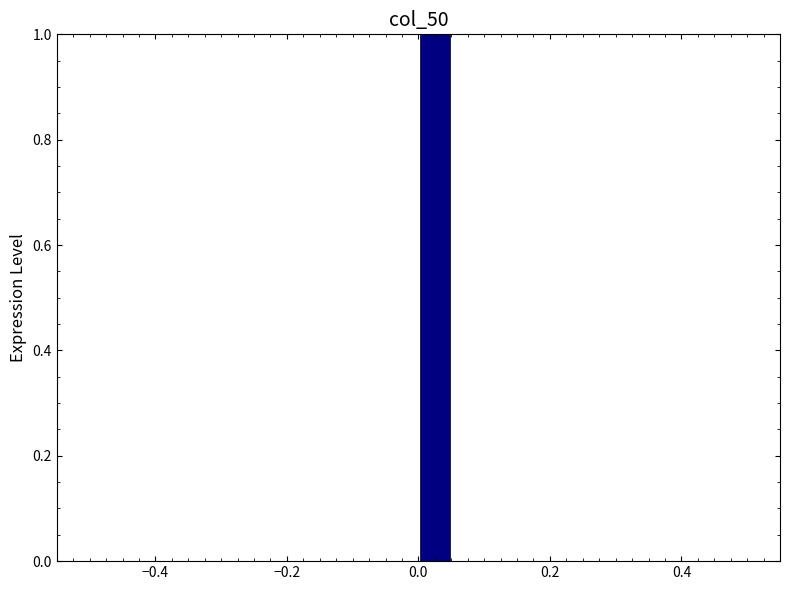

Read against the x-axis, roughly where is the centre of the tallest bar?

0.02